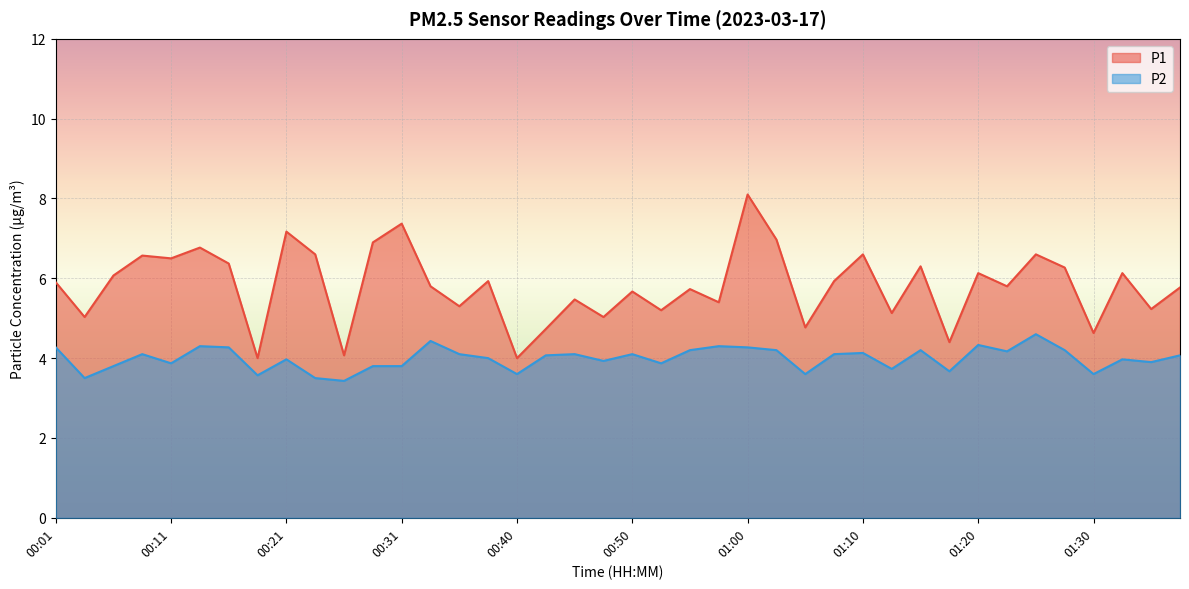

What position from the left is 00:06?

3